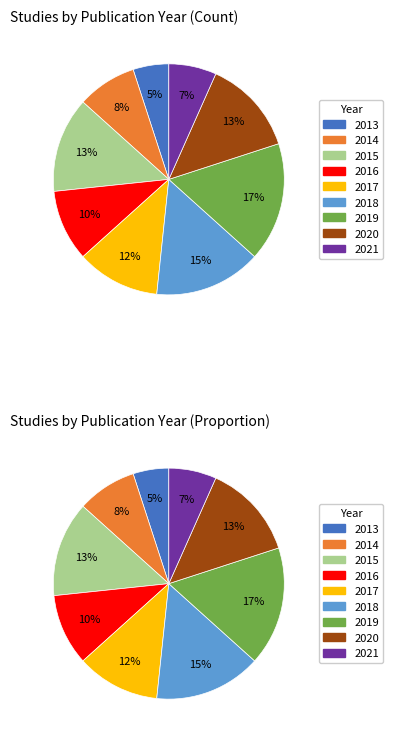

To the nearest percent, what is the difference between the 2018 and 2016 slice percentages?

5%